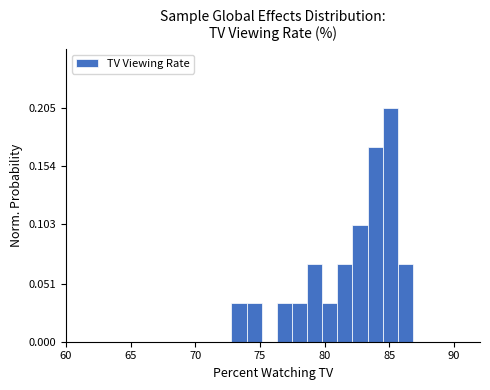

Read against the x-axis, roughly where is the centre of the tallest bar?

85.0